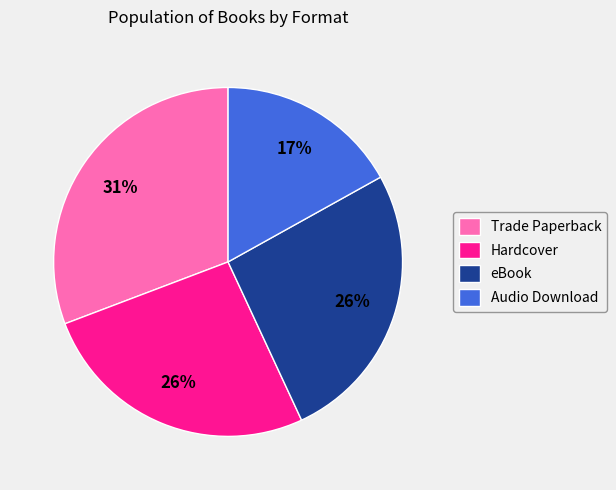

To the nearest percent, what is the difference between the Audio Download and Hardcover slice percentages?

9%